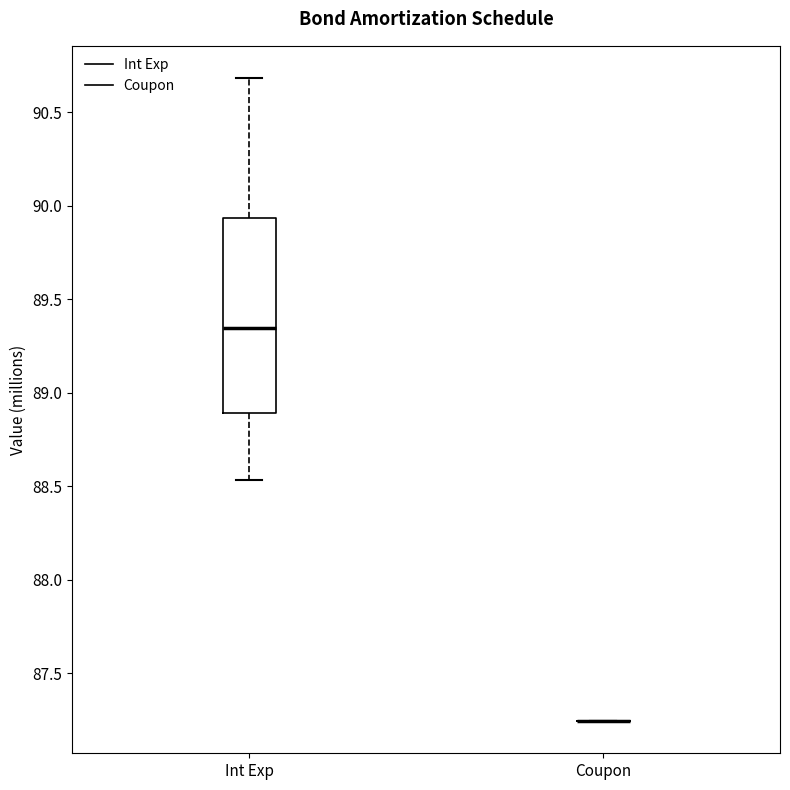

Where does the upper whisker of the box for Int Exp end on the y-axis? The values are not printed on the chart, so give them approximately, as read against the axis.

90.70